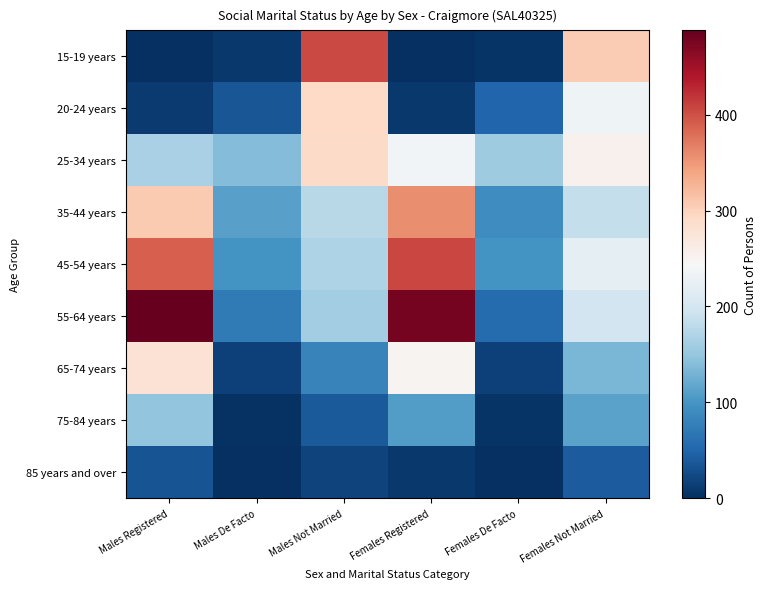

Reading left to right, extract all data points from this chart.

15-19 years: Males Registered=0	Males De Facto=8	Males Not Married=405	Females Registered=0	Females De Facto=4	Females Not Married=305
20-24 years: Males Registered=10	Males De Facto=35	Males Not Married=292	Females Registered=8	Females De Facto=51	Females Not Married=233
25-34 years: Males Registered=165	Males De Facto=139	Males Not Married=291	Females Registered=238	Females De Facto=157	Females Not Married=255
35-44 years: Males Registered=308	Males De Facto=111	Males Not Married=177	Females Registered=358	Females De Facto=92	Females Not Married=186
45-54 years: Males Registered=390	Males De Facto=99	Males Not Married=169	Females Registered=407	Females De Facto=99	Females Not Married=223
55-64 years: Males Registered=488	Males De Facto=72	Males Not Married=159	Females Registered=477	Females De Facto=57	Females Not Married=198
65-74 years: Males Registered=279	Males De Facto=17	Males Not Married=81	Females Registered=251	Females De Facto=17	Females Not Married=133
75-84 years: Males Registered=148	Males De Facto=3	Males Not Married=40	Females Registered=107	Females De Facto=4	Females Not Married=113
85 years and over: Males Registered=34	Males De Facto=0	Males Not Married=18	Females Registered=8	Females De Facto=0	Females Not Married=41